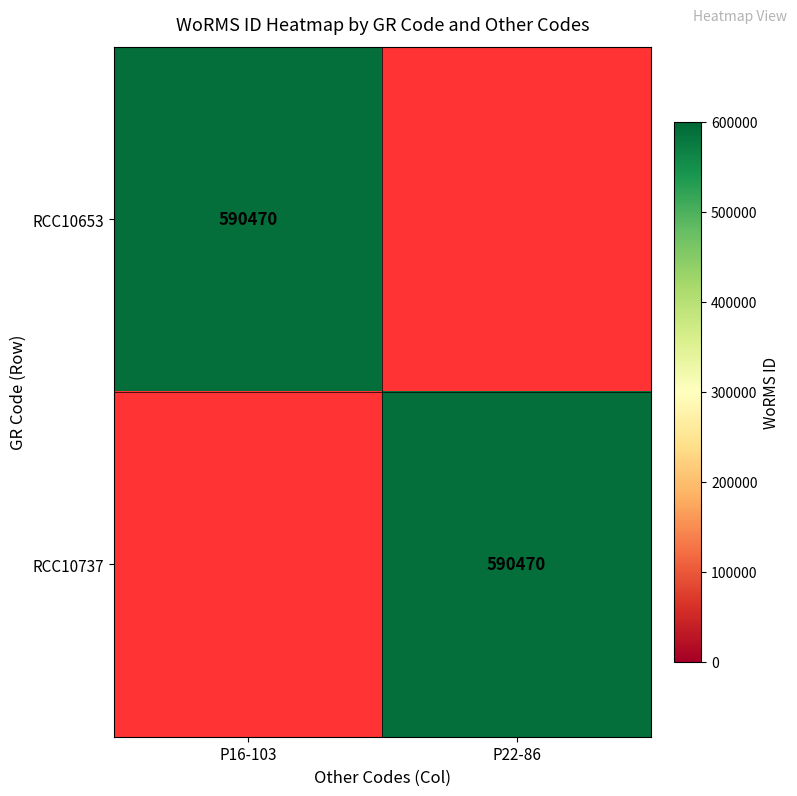

At which category is the sum across all series the highest?

P16-103